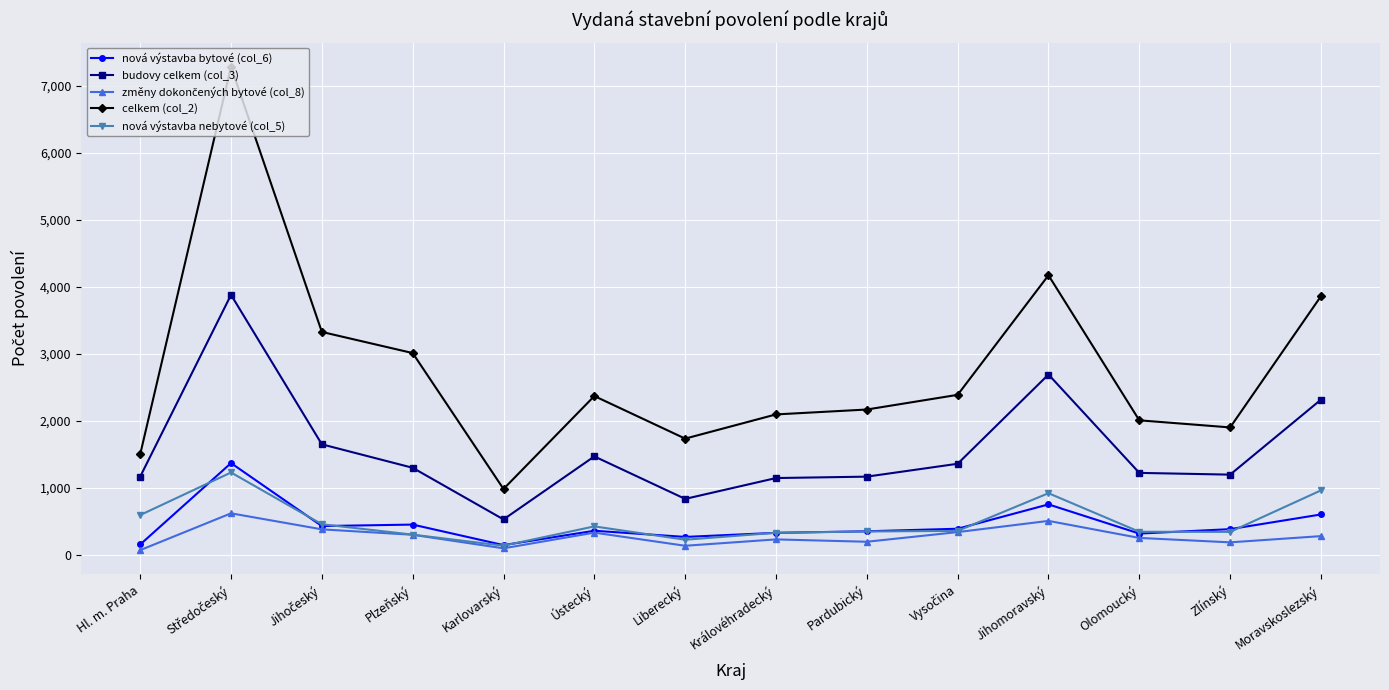

Where is nová výstavba nebytové (col_5) nearest to the value 684?

Hl. m. Praha